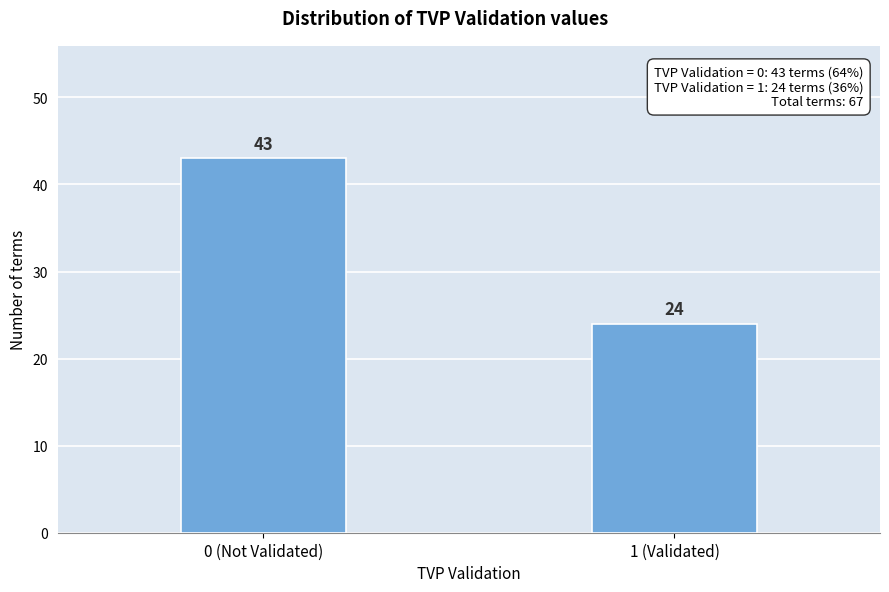

Reading left to right, transcribe all the data shown in this chart.

0 (Not Validated)=43	1 (Validated)=24